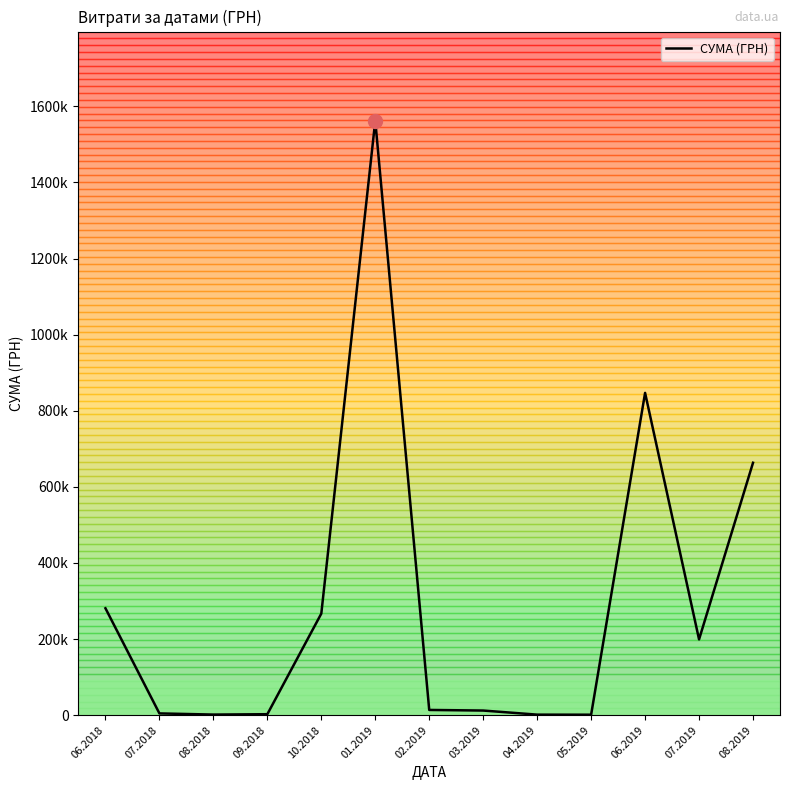

Count the number of data series in this chart.

1